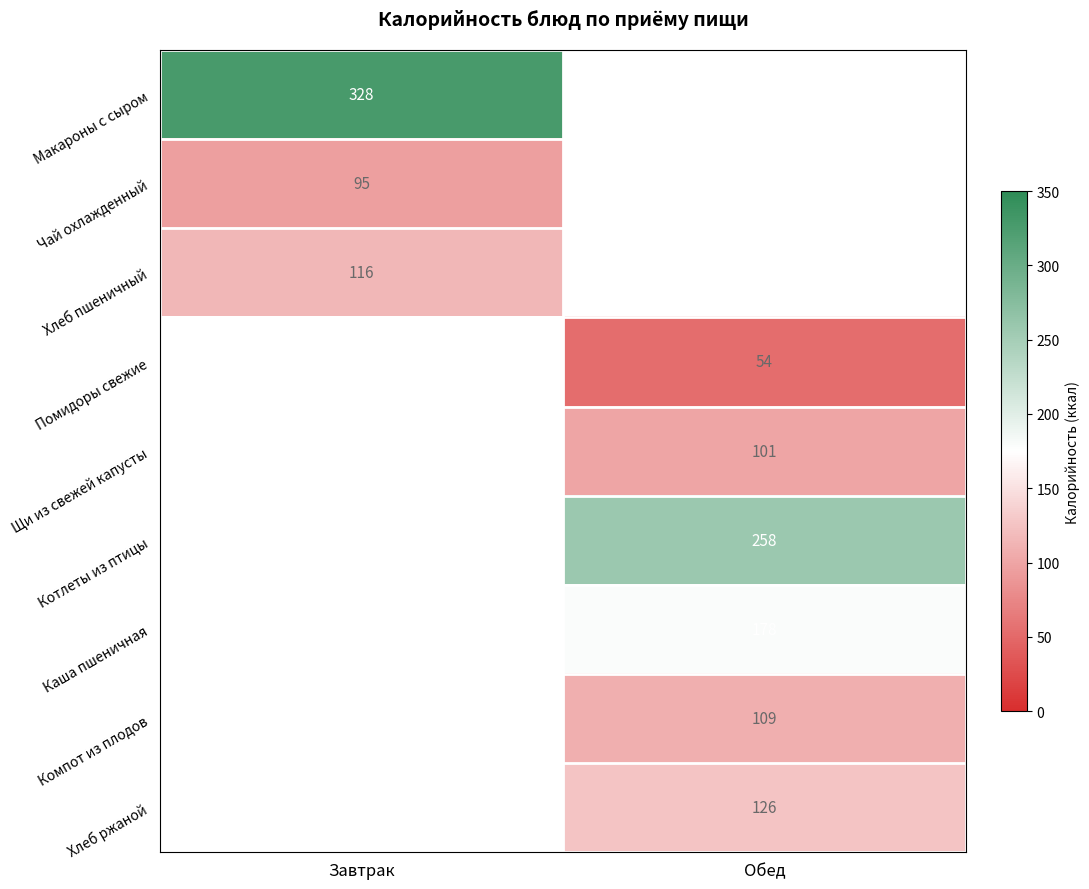

The value of Компот из плодов at Обед is 109. True or false?

True